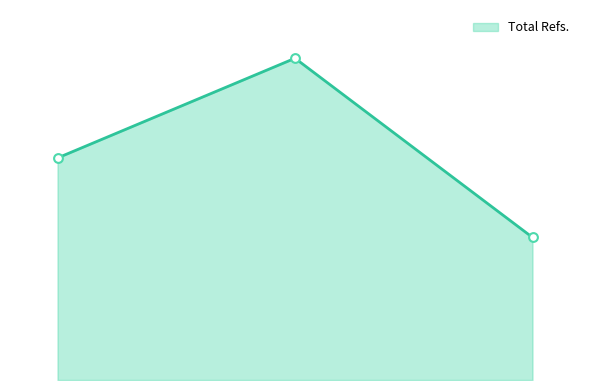

Does the chart have visible grid lines?

No